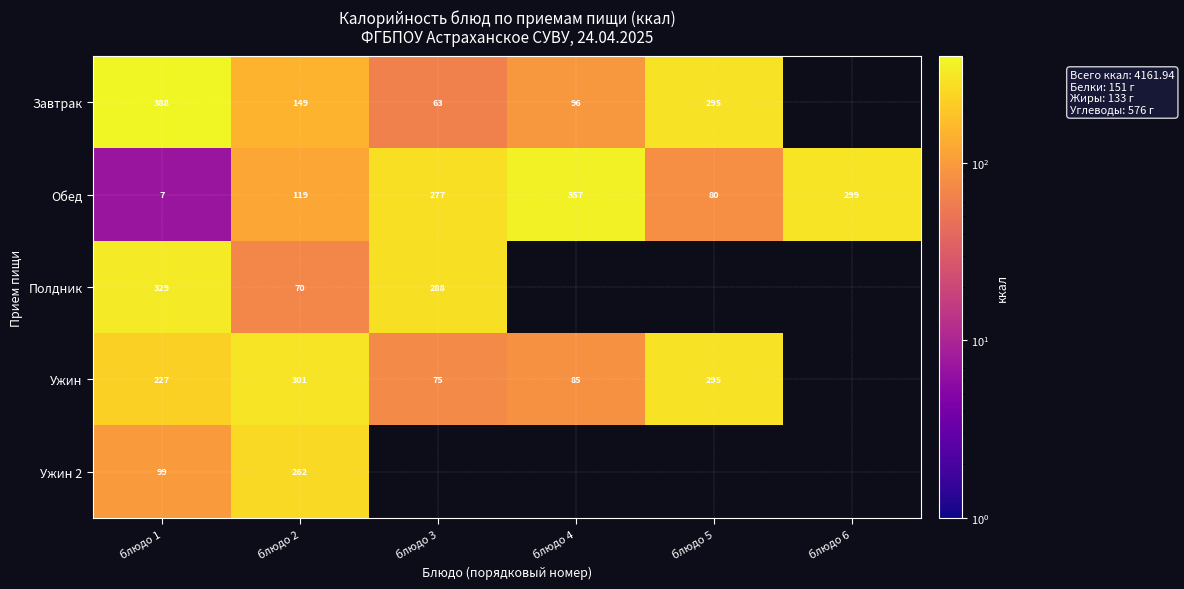

Which has a higher value, блюдо 1 or блюдо 2?

блюдо 1